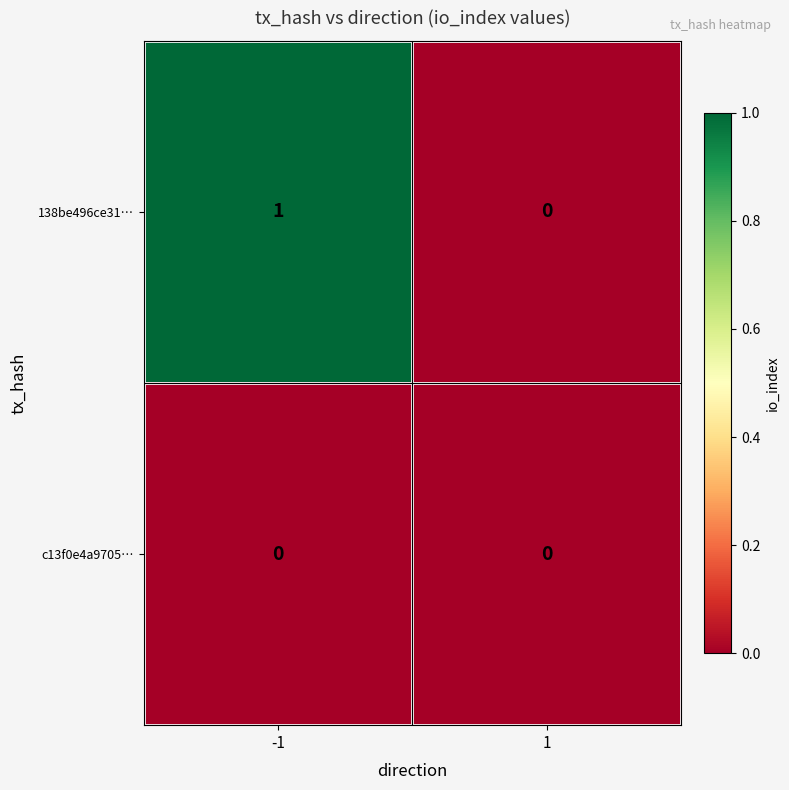

Which series has the largest range (max minus min)?

138be496ce31…